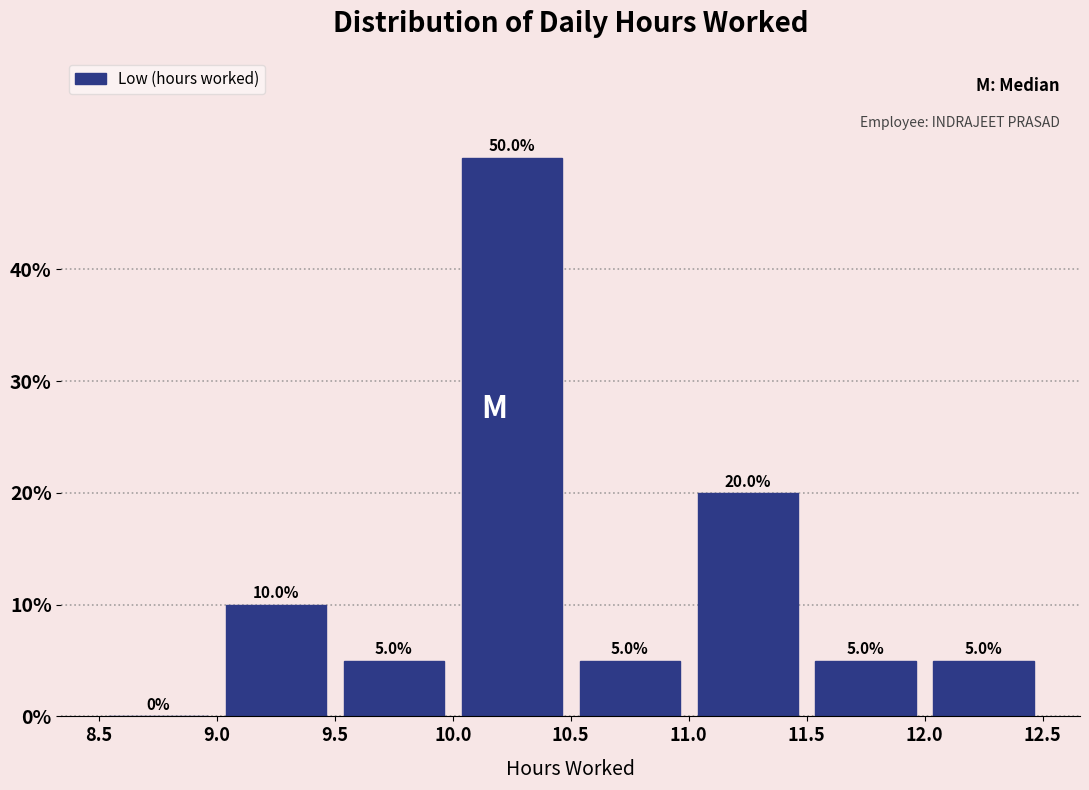

Reading left to right, transcribe this chart: for each bar, give the range it covers on the x-axis and its height.

8.5 to 9.0: 0.0
9.0 to 9.5: 10.0
9.5 to 10.0: 5.0
10.0 to 10.5: 50.0
10.5 to 11.0: 5.0
11.0 to 11.5: 20.0
11.5 to 12.0: 5.0
12.0 to 12.5: 5.0